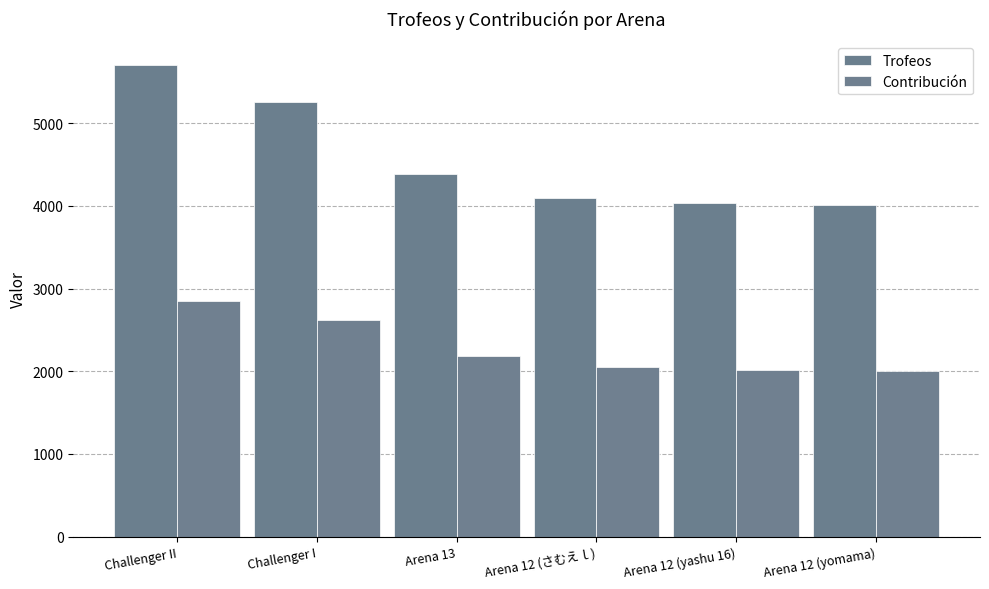

What position from the right is Arena 12 (yomama)?

1